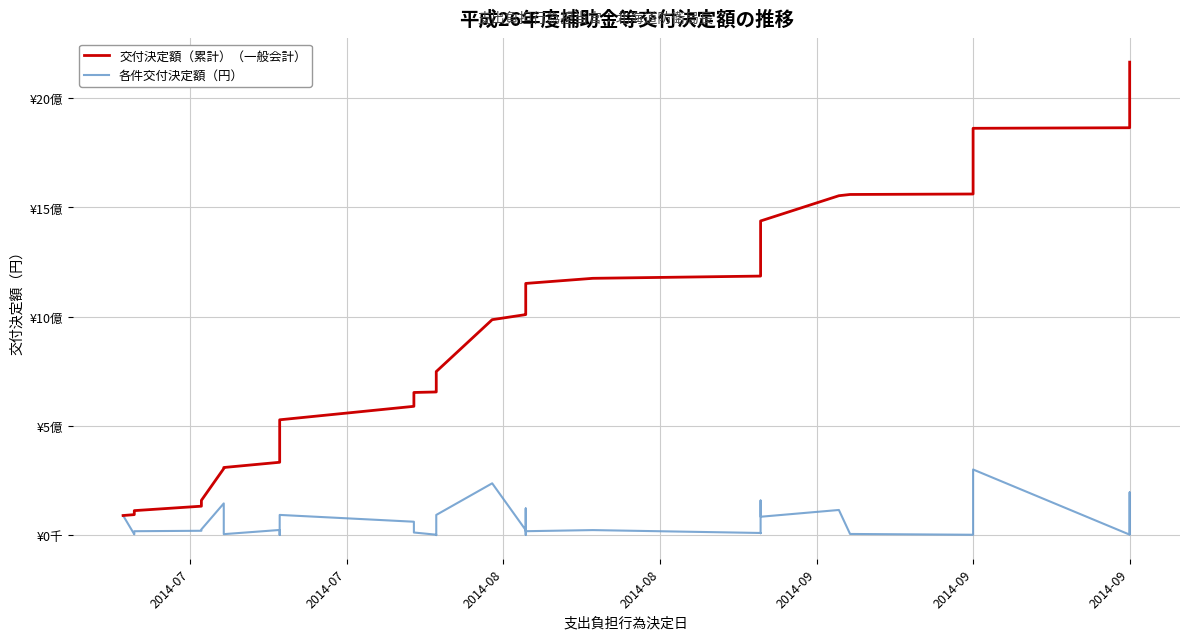

Which series has the largest total across all categories?

交付決定額（累計）（一般会計）